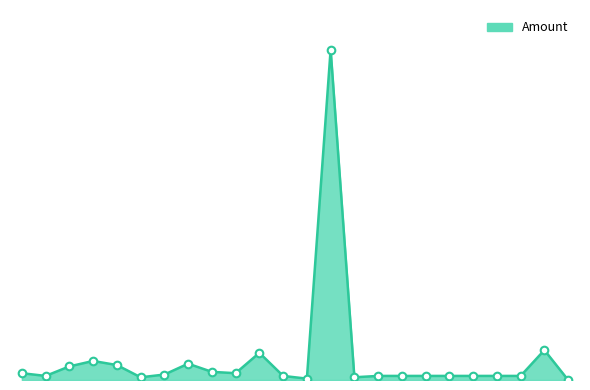

Is this an area chart (filled region under the line)?

Yes